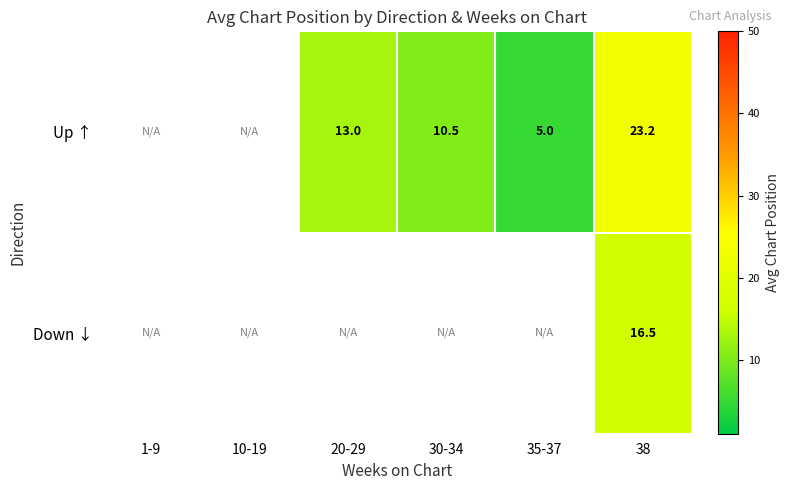

The Up ↑ series shows 23.2 at 38. True or false?

True